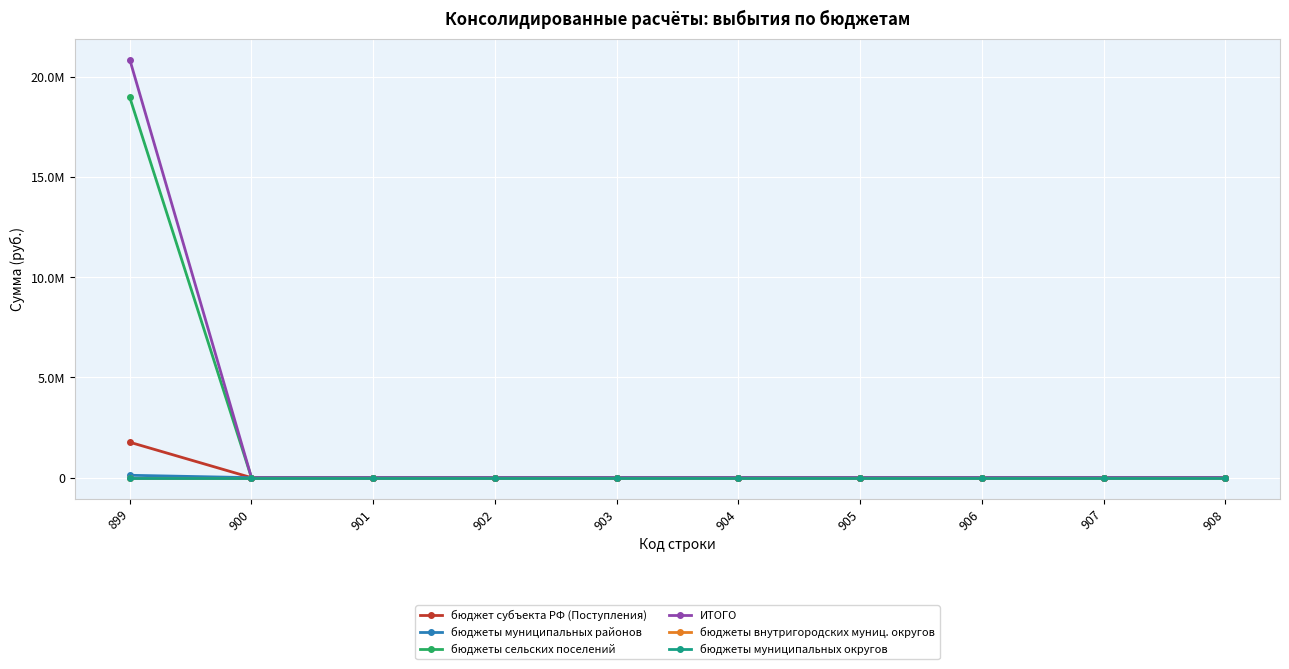

Is this an area chart (filled region under the line)?

No